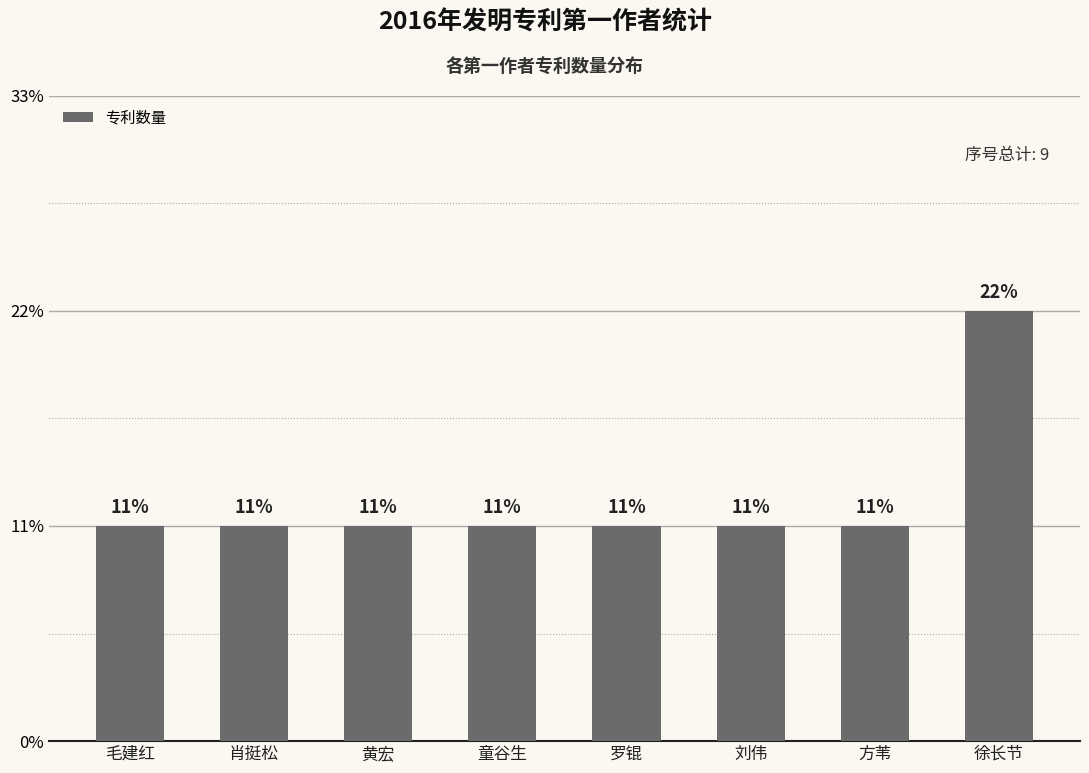

Which label corresponds to the largest value in the chart?

徐长节